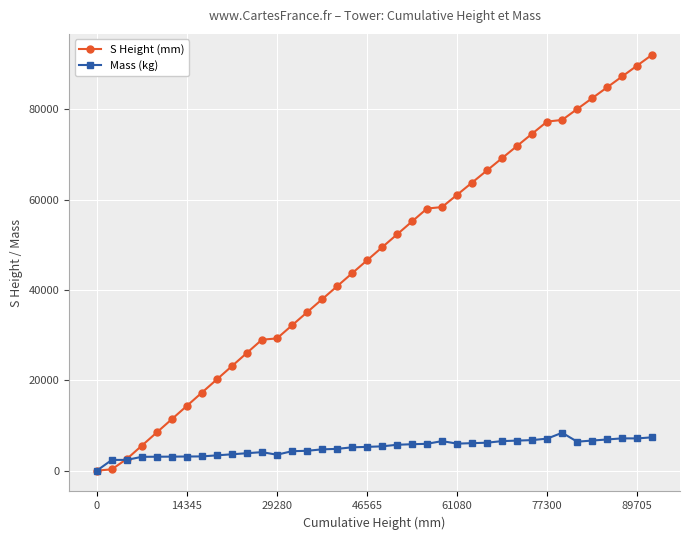

Which series has the widest spread of values?

S Height (mm)